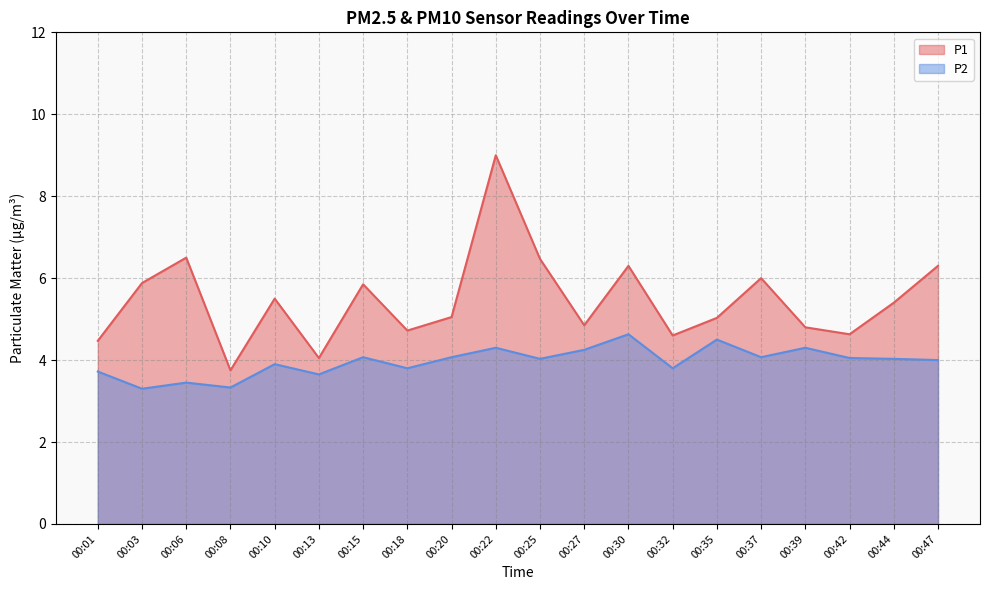

What is the total value across all series at 00:03?

9.2